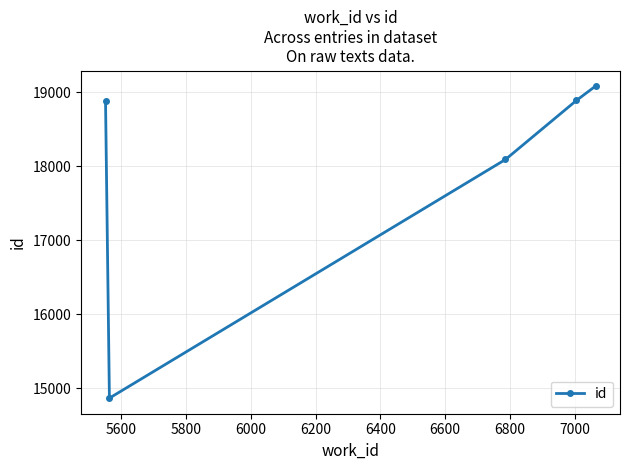

What is the difference between the second highest and second lowest values?

798